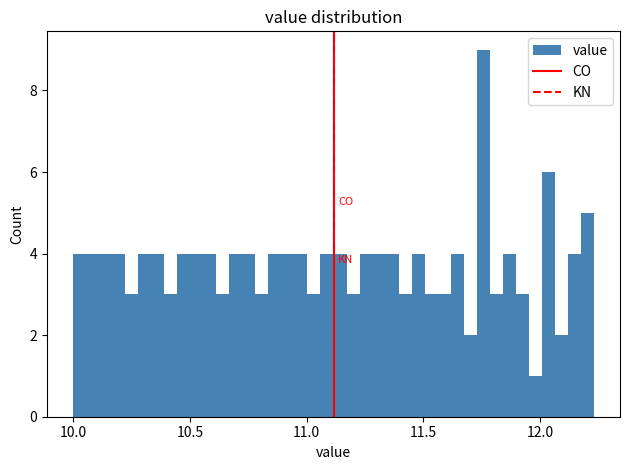

Around what value on the x-axis is the tallest bar? Give the approximate position of its centre, as read against the axis.

11.75